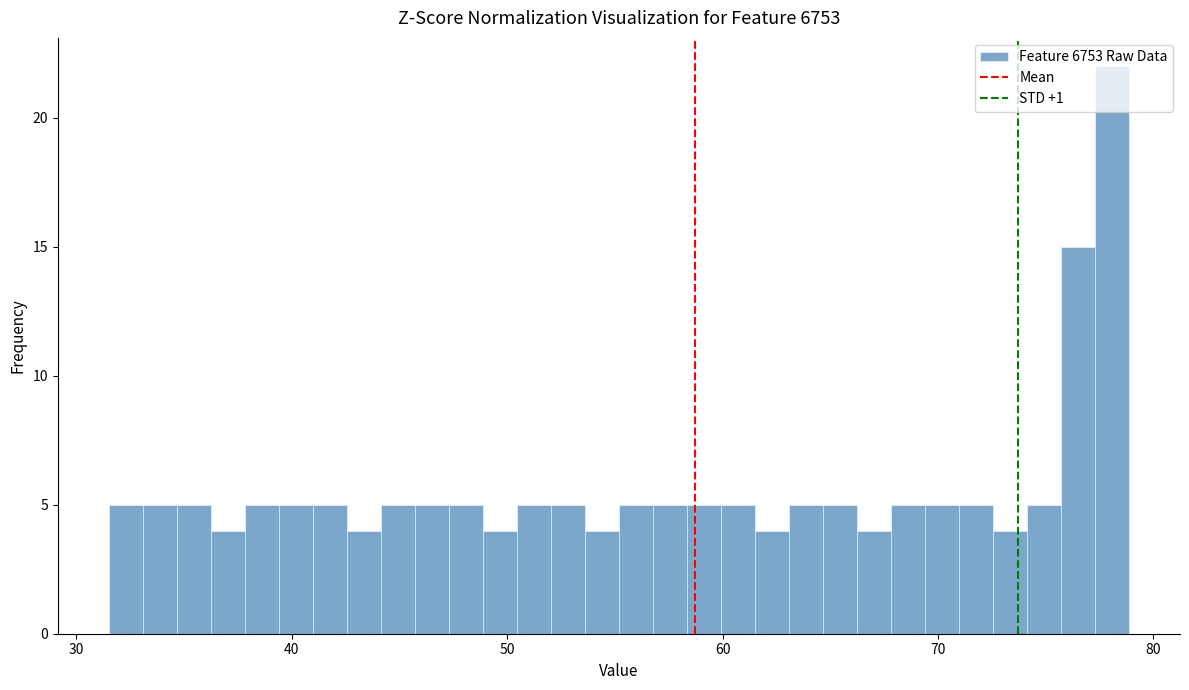

Around what value on the x-axis is the tallest bar? Give the approximate position of its centre, as read against the axis.

78